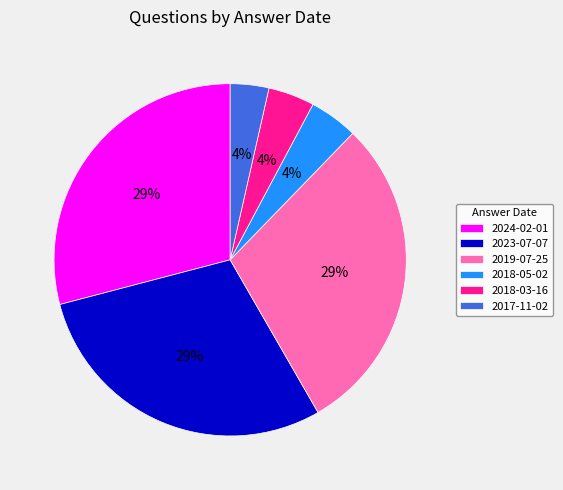

How many slices are in this pie chart?

6